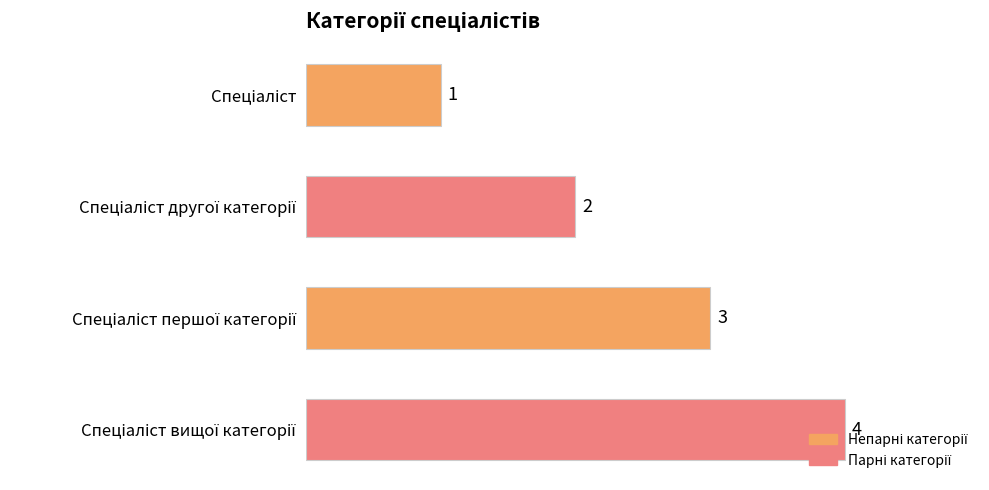

What is the sum of all values?

10